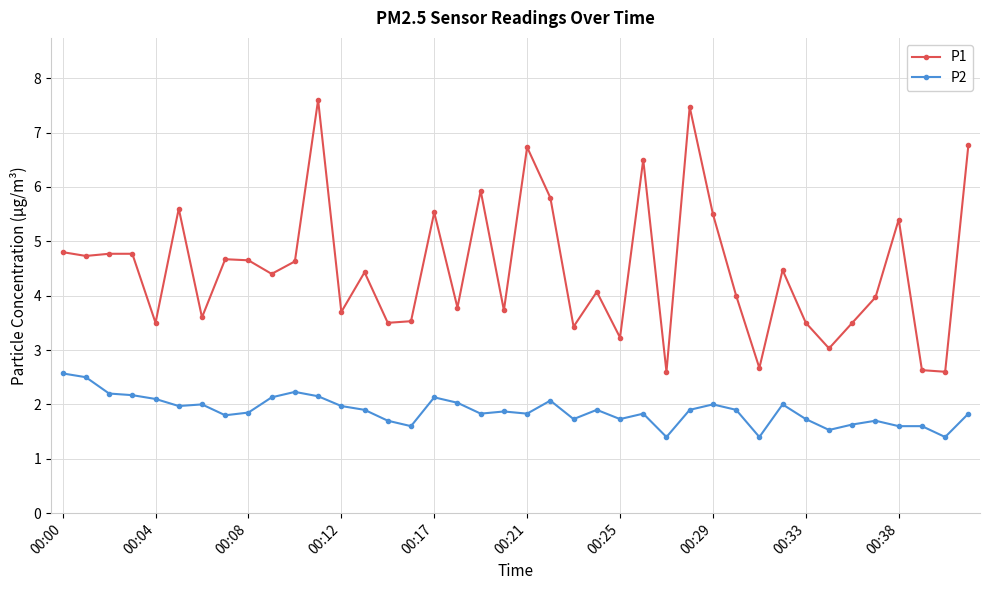

What is the sum of all P1 values?

179.7